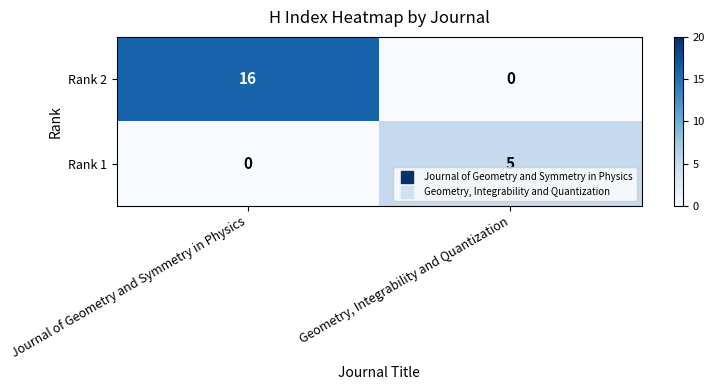

List the labels in order of Rank 2 value, smallest first.

Geometry, Integrability and Quantization, Journal of Geometry and Symmetry in Physics